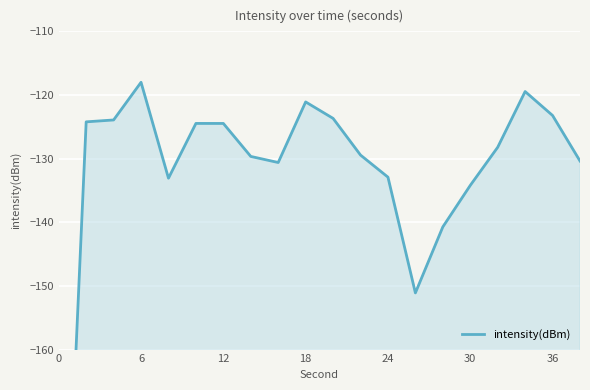

Count the number of values greater than -128.

9